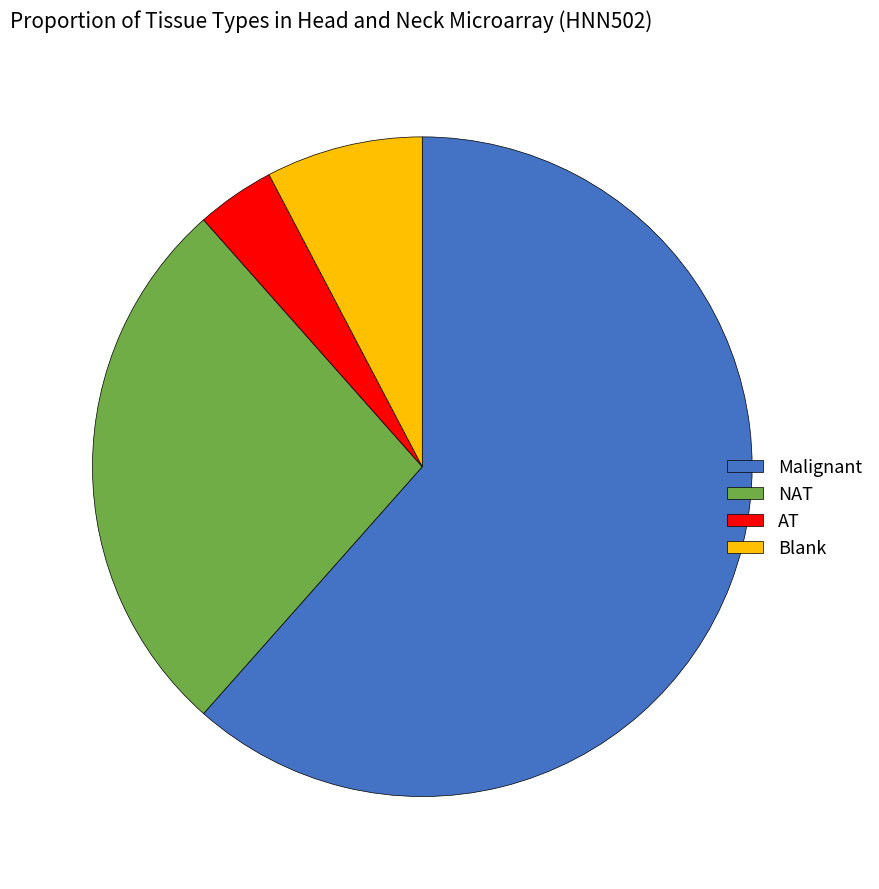

Which has a higher value, NAT or AT?

NAT